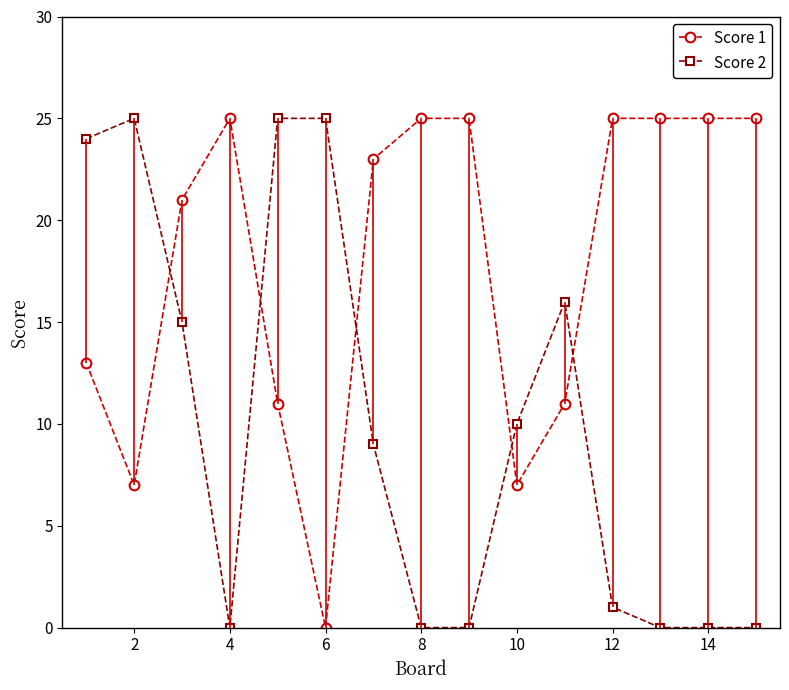

Is the value of Score 2 at 10 greater than the value of Score 1 at 8?

No